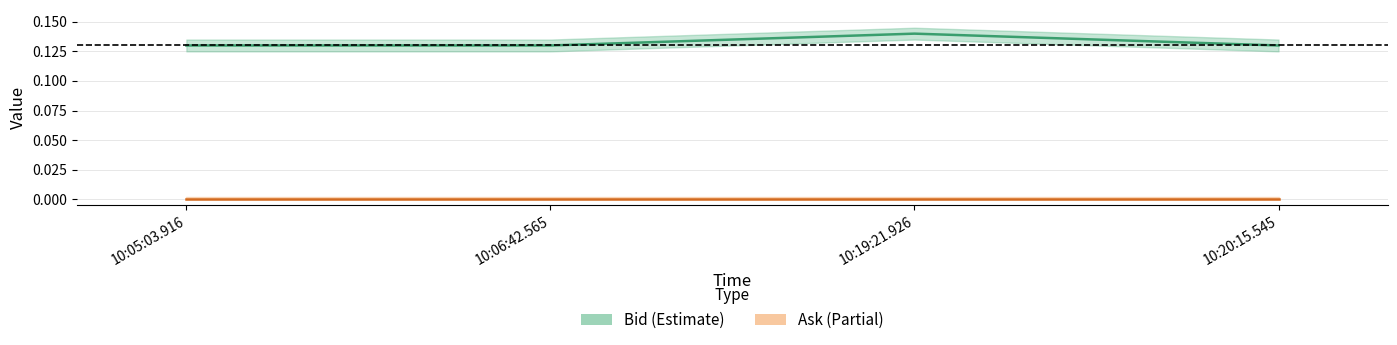

What is the maximum value shown in the chart?

0.1